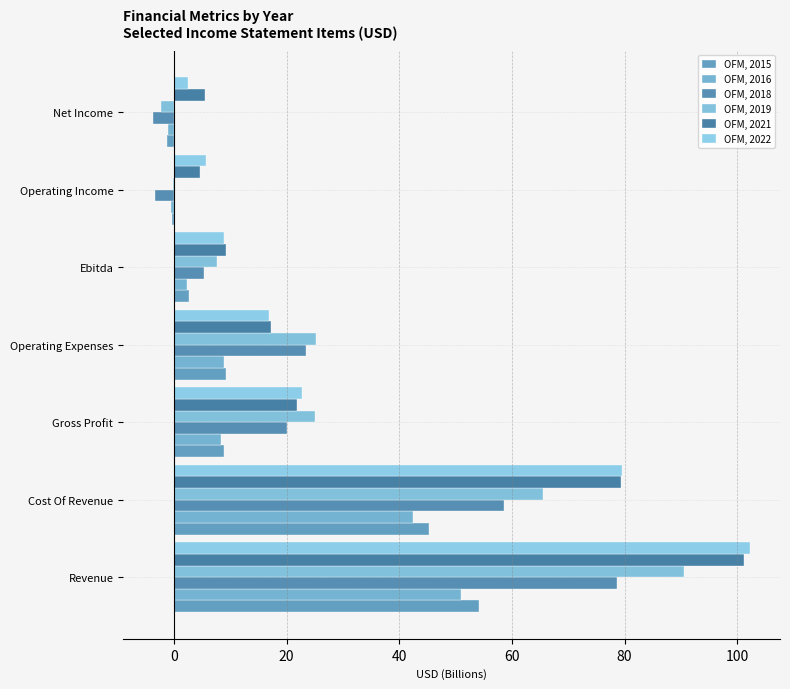

How many categories are shown in the chart?

7